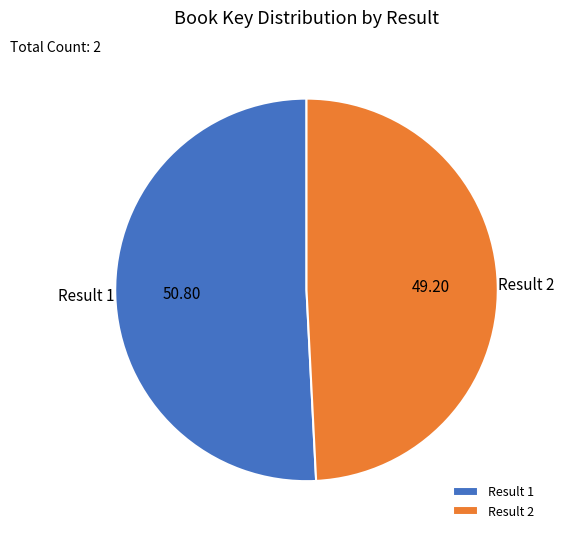

Do Result 1 and Result 2 together represent more than half of the pie?

Yes